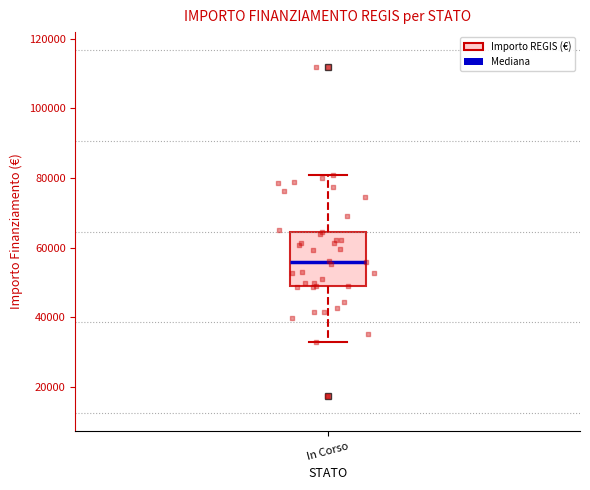

Read this box plot against the y-axis: the position of the median line, the range covered by the box, and the ends of both whiskers. The values are not printed on the chart, so give them approximately, as read against the axis.

median 56000, box 50000 to 64000, whiskers 32000 to 80000